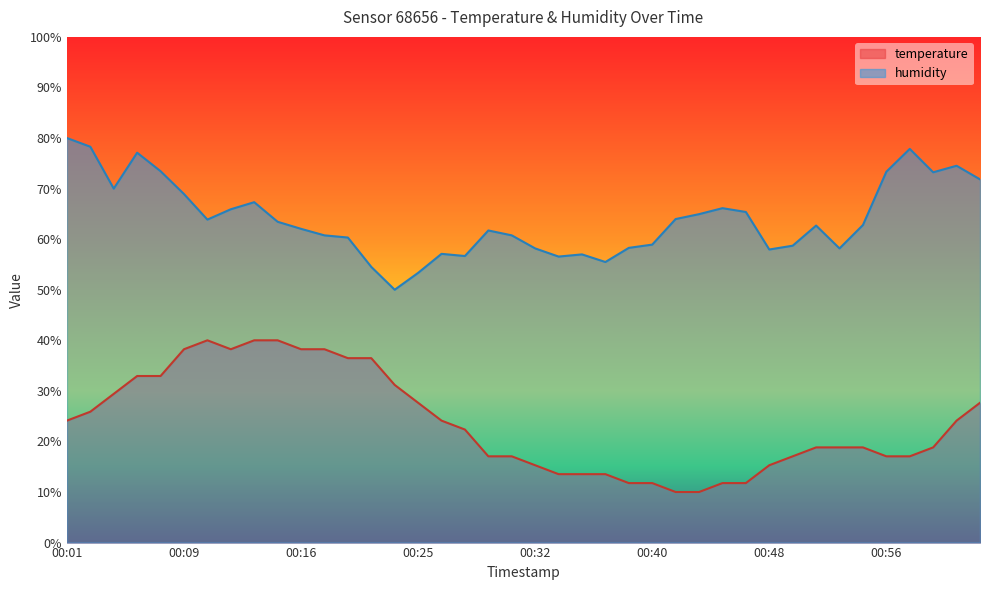

At which label does temperature first exceed 22?

00:01